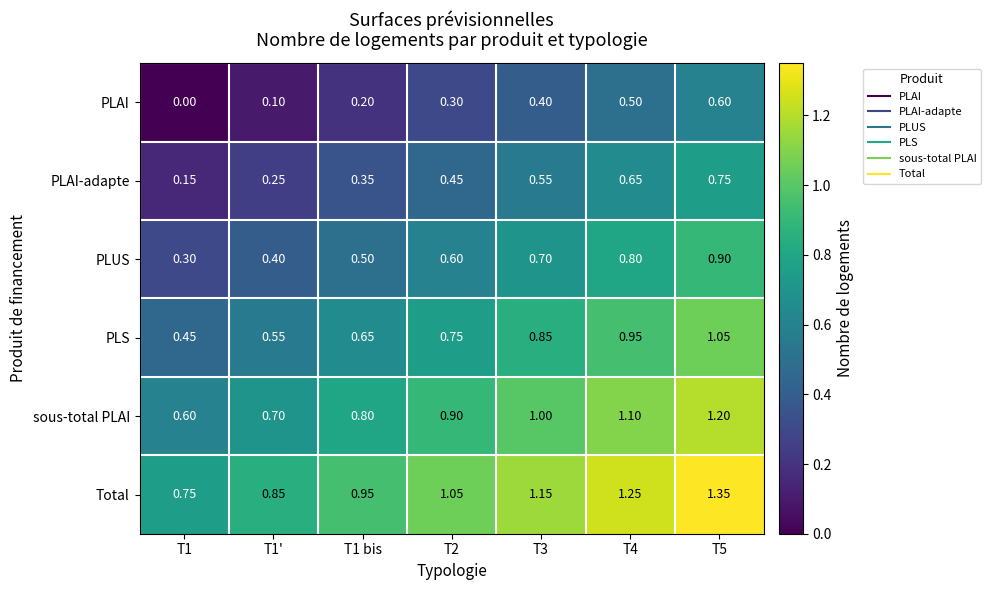

Which series has the largest total across all categories?

Total